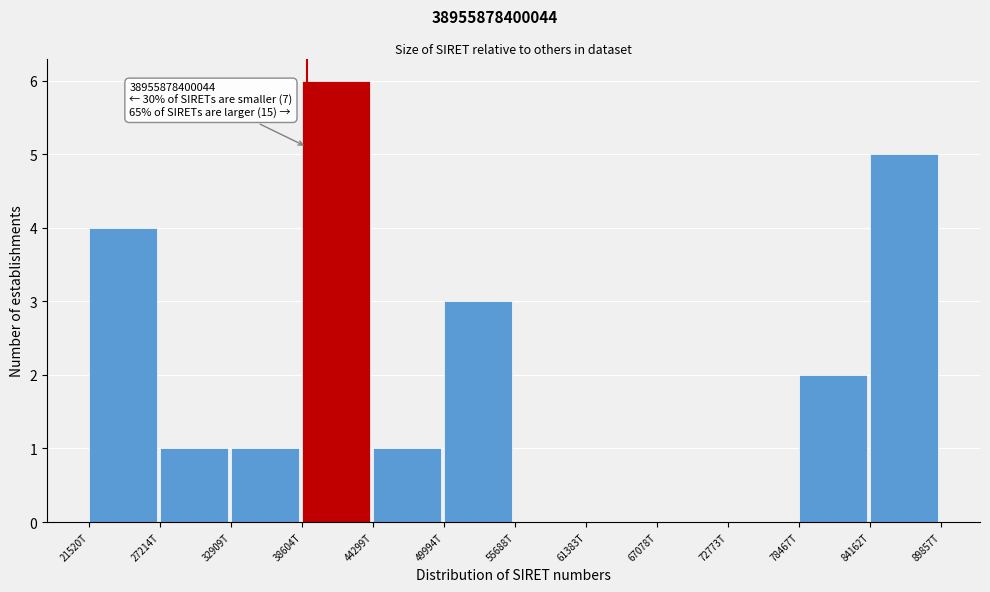

Reading left to right, transcribe all the data shown in this chart.

21520T=4	27214T=1	32909T=1	38604T=6	44299T=1	49994T=3	55688T=0	61383T=0	67078T=0	72773T=0	78467T=2	84162T=5